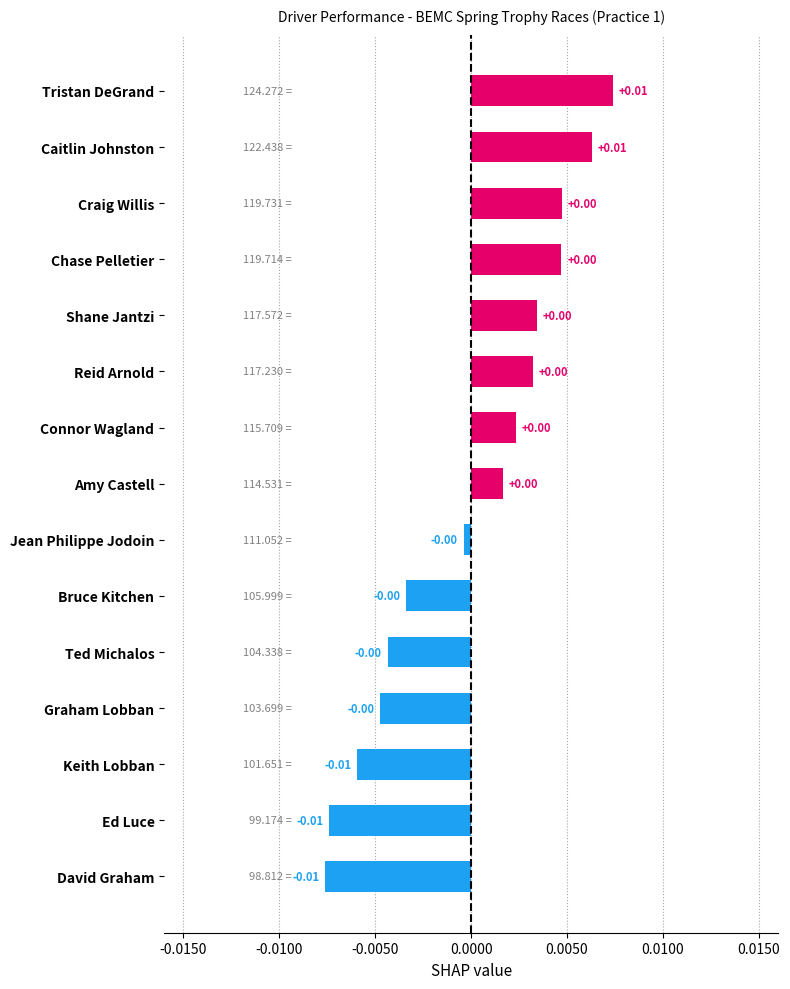

What is the label of the 15th bar from the bottom?

Tristan DeGrand